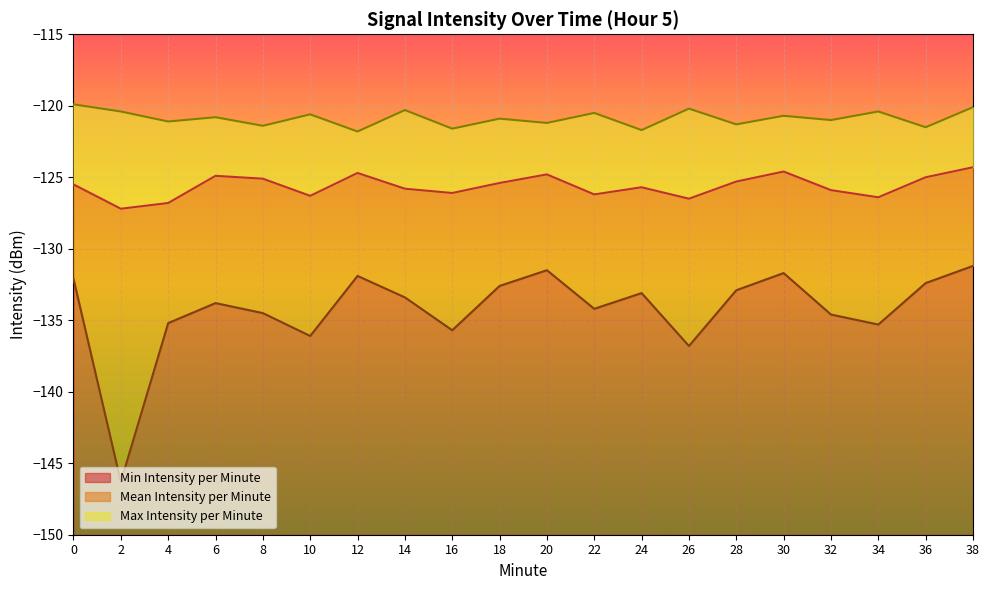

True or false: Max Intensity per Minute and Mean Intensity per Minute intersect in this chart.

False